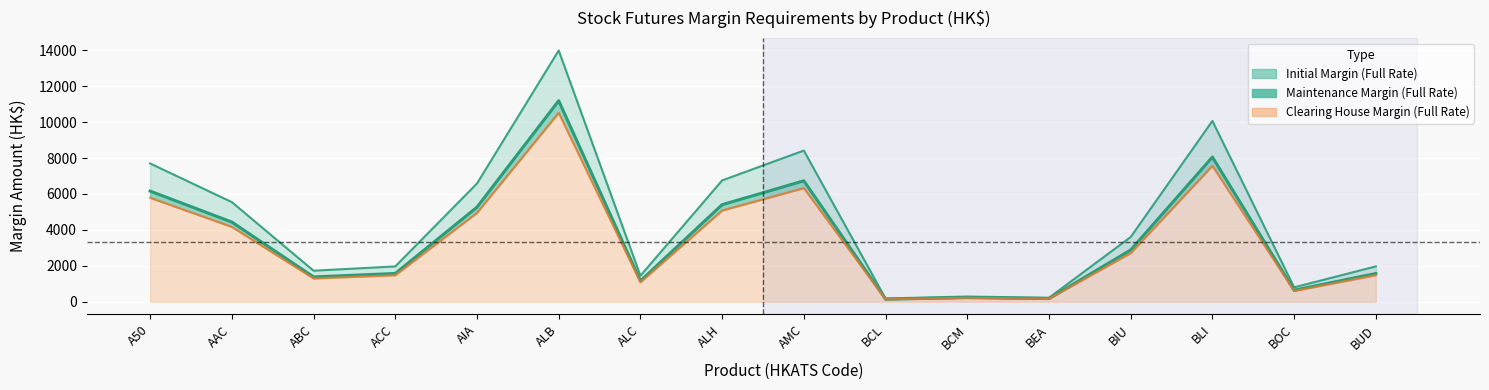

Reading left to right, transcribe all the data shown in this chart.

Initial Margin (Full Rate): A50=7700	AAC=5546	ABC=1729	ACC=1968	AIA=6583	ALB=13991	ALC=1449	ALH=6756	AMC=8418	BCL=182	BCM=291	BEA=223	BIU=3604	BLI=10068	BOC=803	BUD=1968
Maintenance Margin (Full Rate): A50=6160	AAC=4436	ABC=1383	ACC=1574	AIA=5266	ALB=11192	ALC=1159	ALH=5404	AMC=6734	BCL=145	BCM=232	BEA=178	BIU=2883	BLI=8054	BOC=642	BUD=1574
Clearing House Margin (Full Rate): A50=5790	AAC=4170	ABC=1300	ACC=1480	AIA=4950	ALB=10520	ALC=1090	ALH=5080	AMC=6330	BCL=137	BCM=219	BEA=168	BIU=2710	BLI=7570	BOC=604	BUD=1480